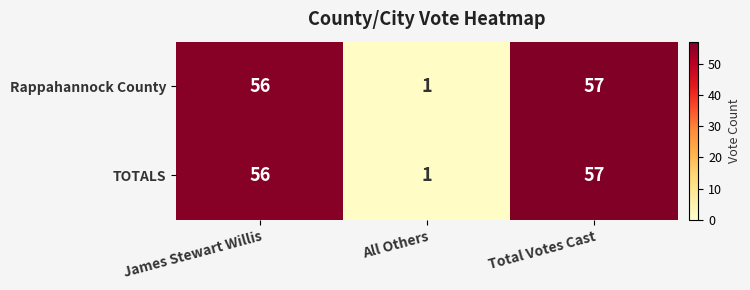

At which category does the chart reach its minimum across all series?

All Others